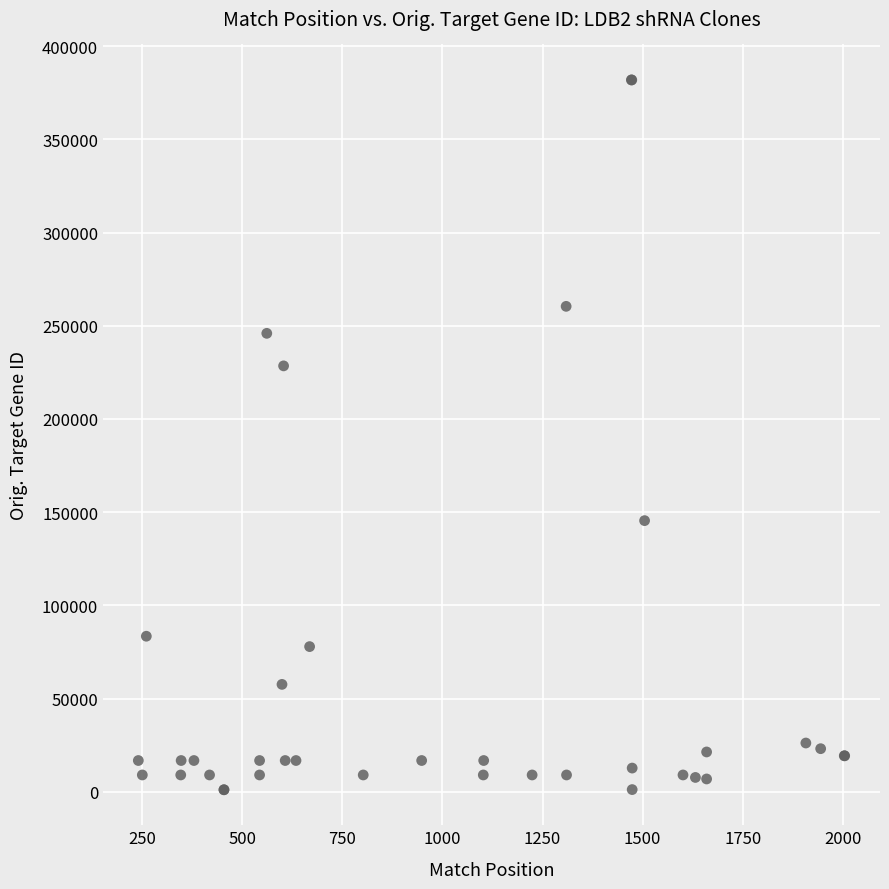

What Y value in the scatter plot is closest to 191489?

228482